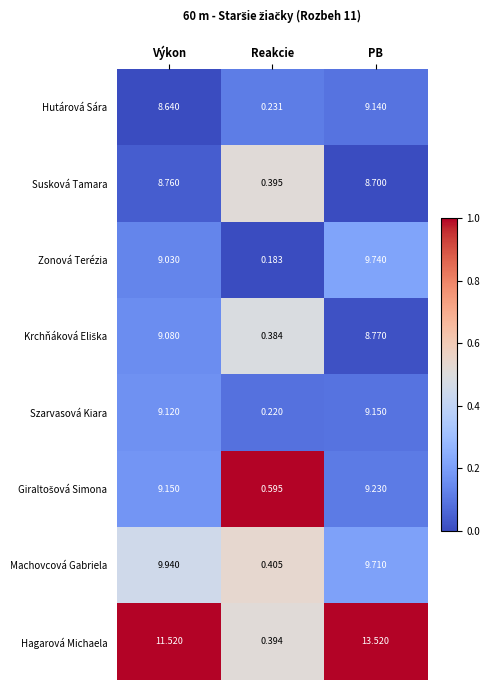

Count the number of categories in the chart.

3